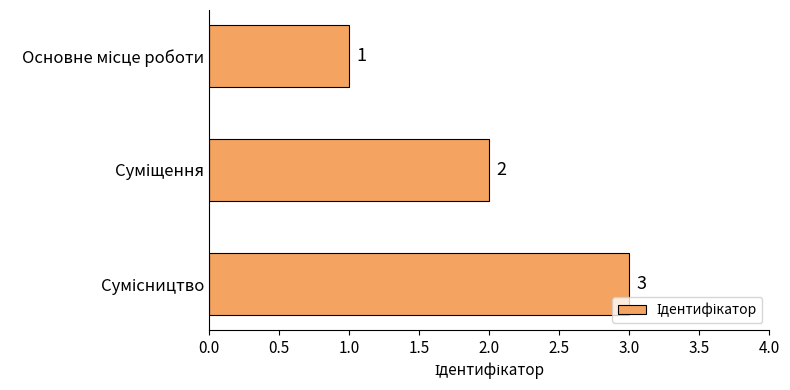

What is the greatest value displayed?

3